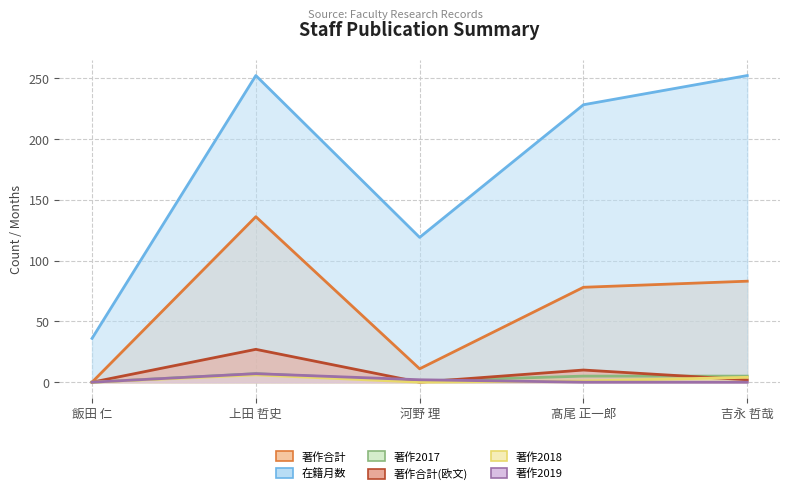

How many data points in 在籍月数 are above 228?

2